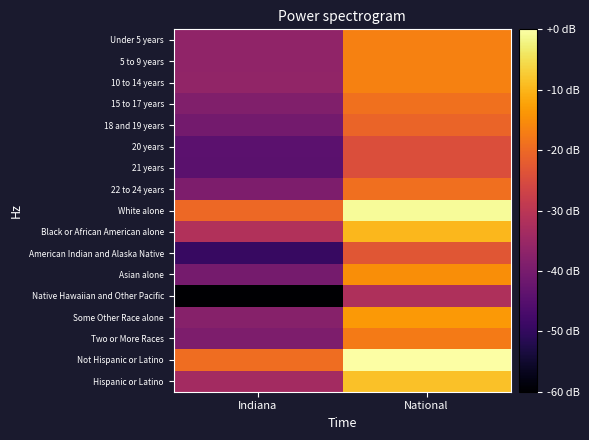

Reading right to left, extract all data points from this chart.

Under 5 years: National=7.0	Indiana=5.3
5 to 9 years: National=7.0	Indiana=5.4
10 to 14 years: National=7.0	Indiana=5.4
15 to 17 years: National=6.8	Indiana=5.2
18 and 19 years: National=6.7	Indiana=5.0
20 years: National=6.4	Indiana=4.7
21 years: National=6.3	Indiana=4.7
22 to 24 years: National=6.8	Indiana=5.1
White alone: National=8.3	Indiana=6.7
Black or African American alone: National=7.6	Indiana=5.8
American Indian and Alaska Native: National=6.5	Indiana=4.3
Asian alone: National=7.2	Indiana=5.0
Native Hawaiian and Other Pacific: National=5.7	Indiana=3.4
Some Other Race alone: National=7.3	Indiana=5.2
Two or More Races: National=7.0	Indiana=5.1
Not Hispanic or Latino: National=8.4	Indiana=6.8
Hispanic or Latino: National=7.7	Indiana=5.6